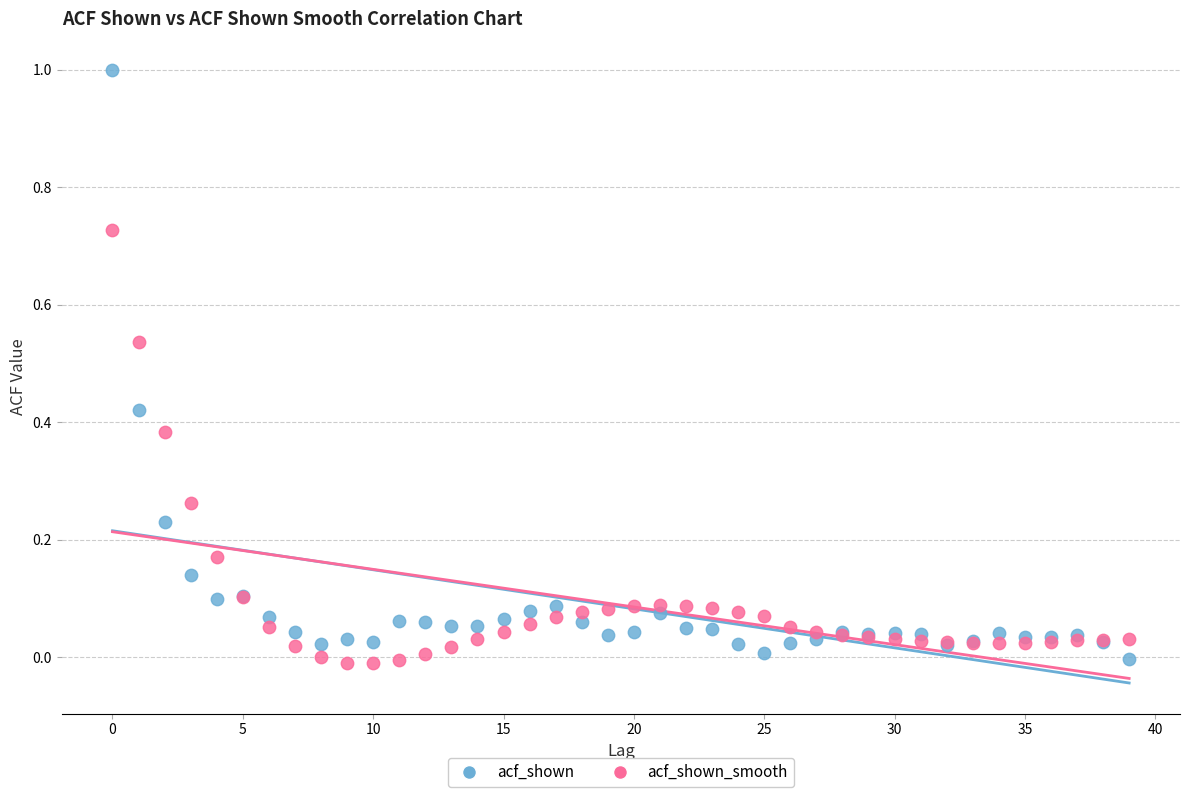

Which series has the largest Y range (max minus min)?

acf_shown